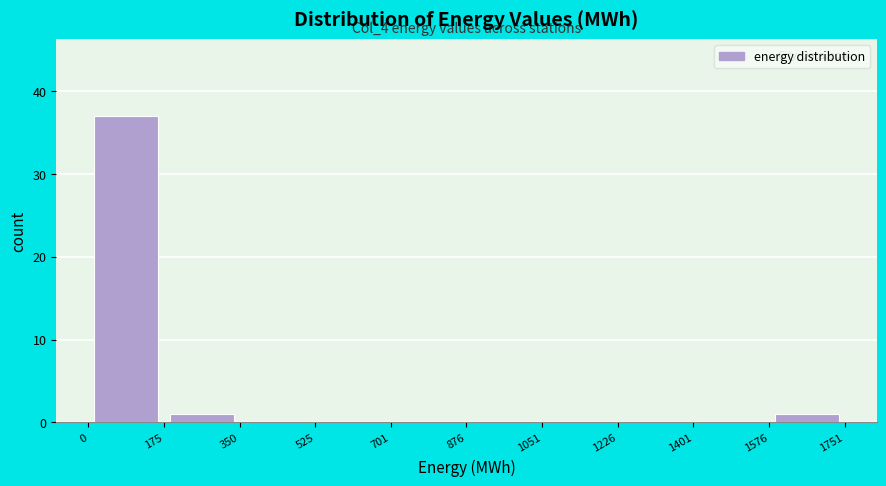

Over which range of the x-axis is the bar tallest?

0 to 175